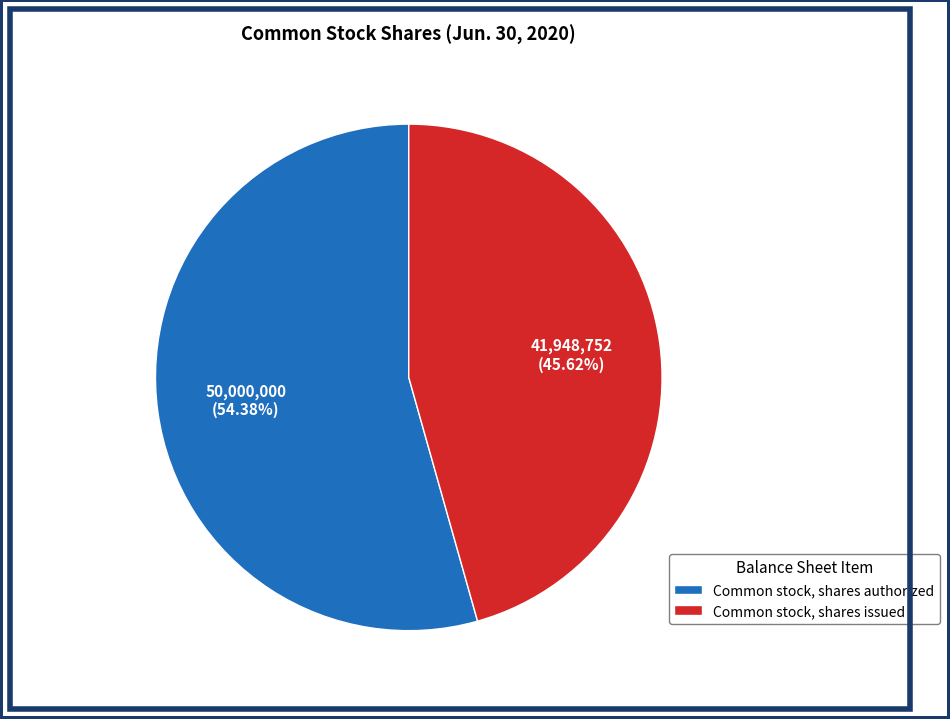

What is the largest slice in the pie chart?

Common stock, shares authorized